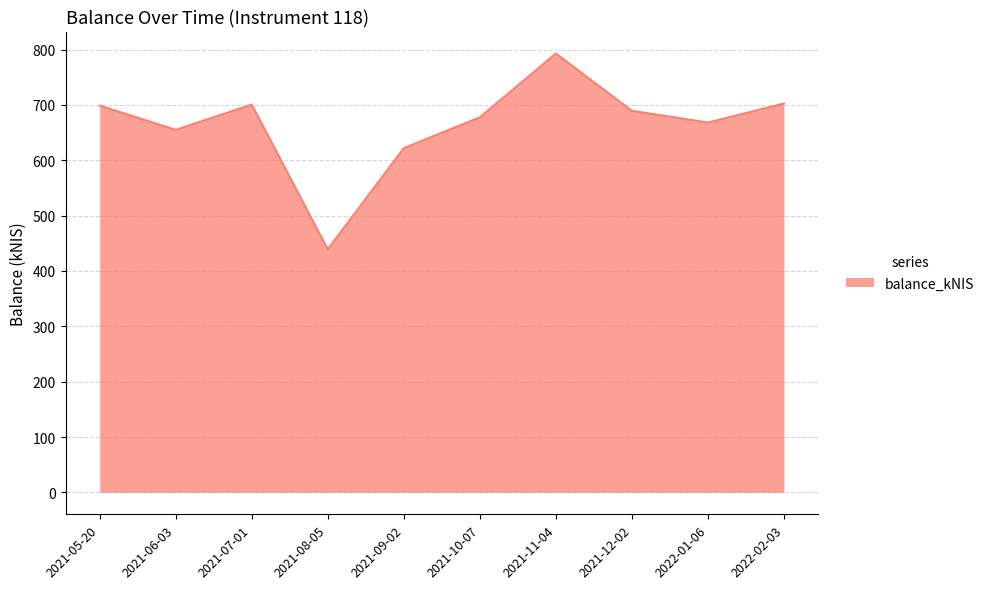

What is the difference between the values at 2021-09-02 and 2022-02-03?

80.6